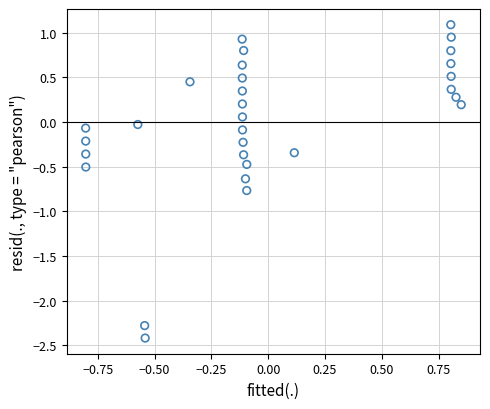

What is the range of X values (max minus min)?

1.7